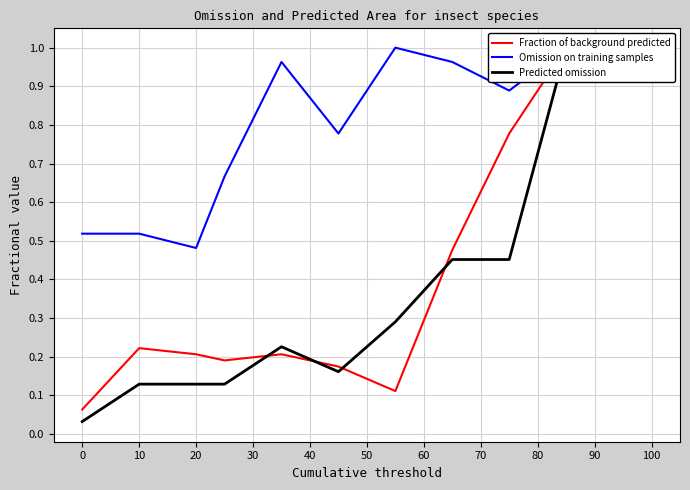

At which category does the chart reach its peak across all series?

90